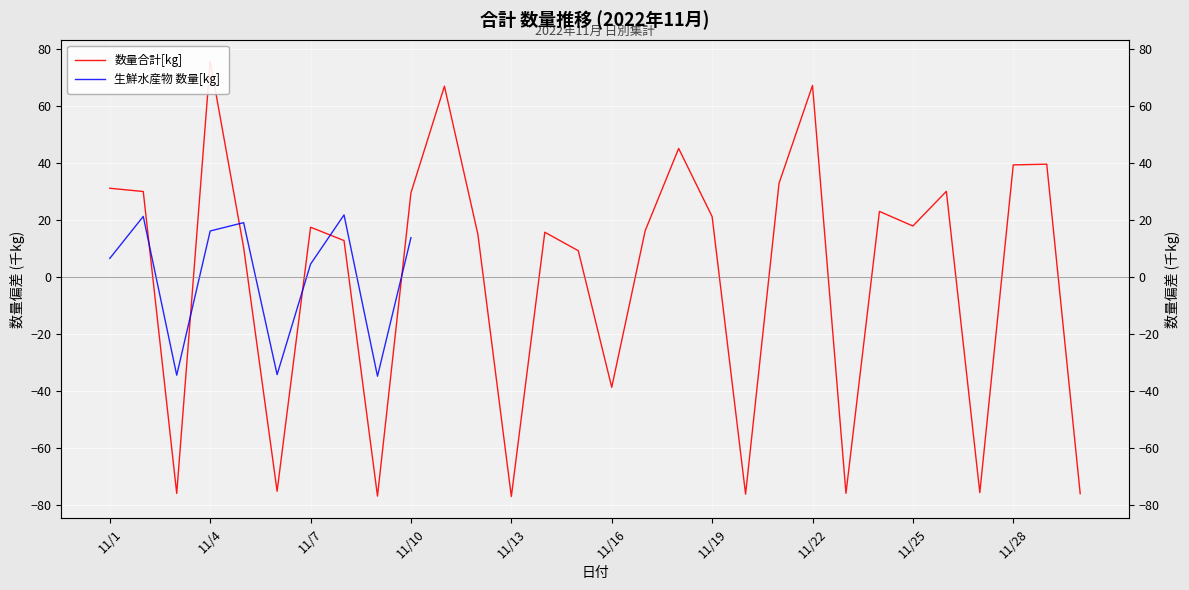

How many interior local valleys does the 生鮮水産物 数量[kg] series have?

3